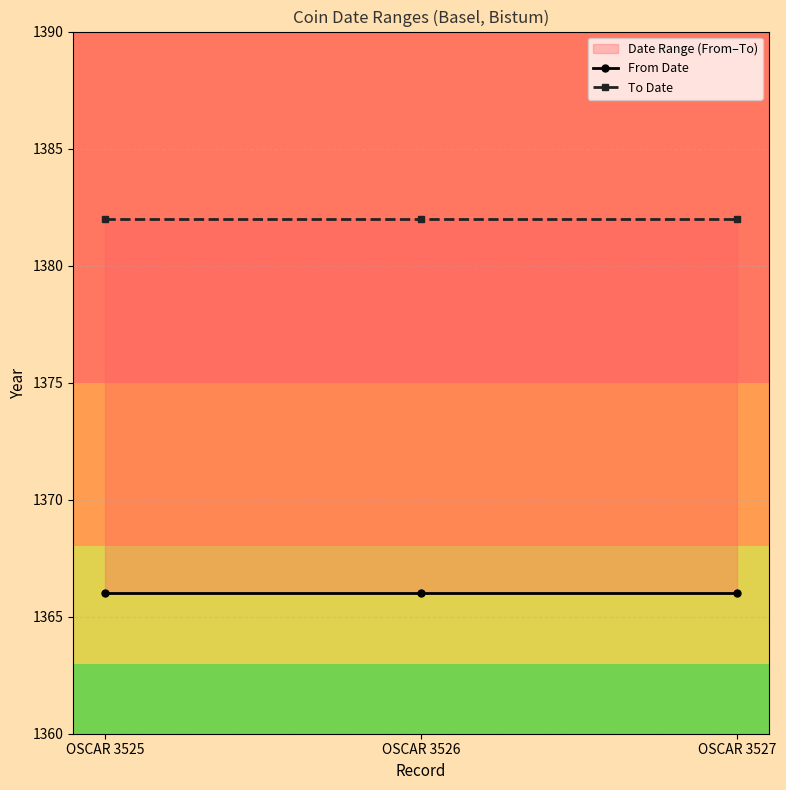

Which series has the largest total across all categories?

To Date